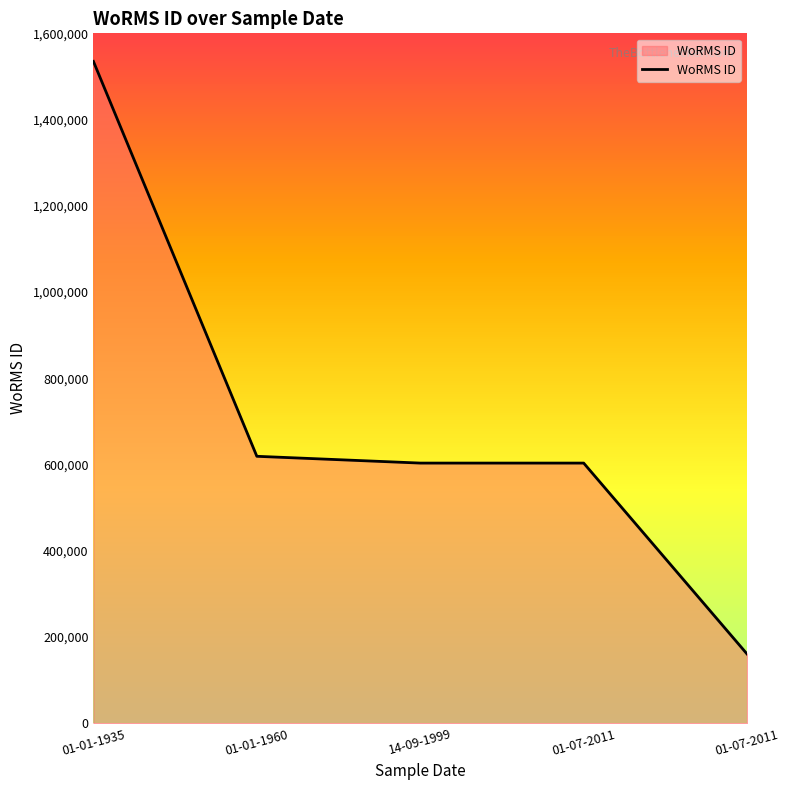

What is the sum of all values?

3521537